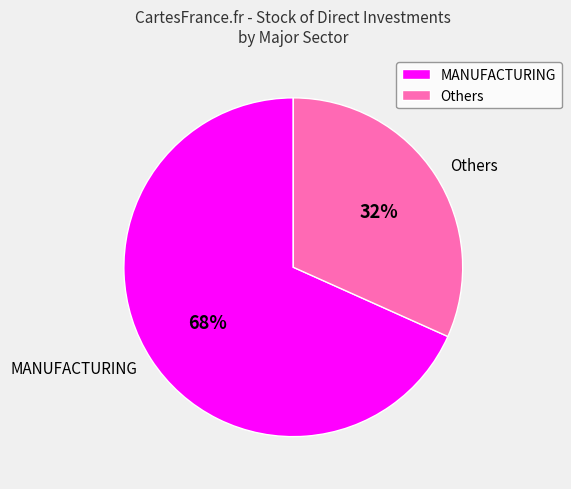

Which category has the smallest portion of the pie?

Others